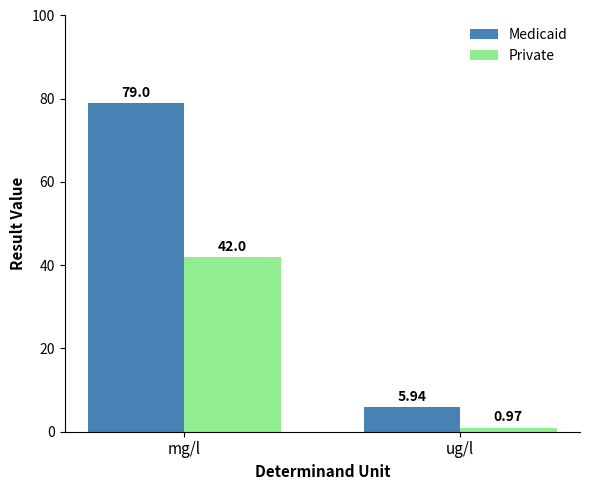

Are the bars horizontal?

No